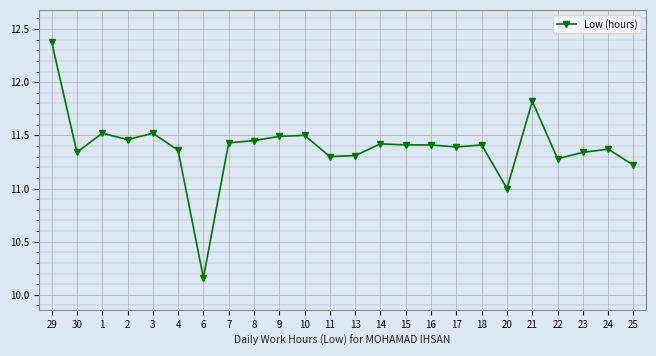

What is the label of the 5th point from the left?

3